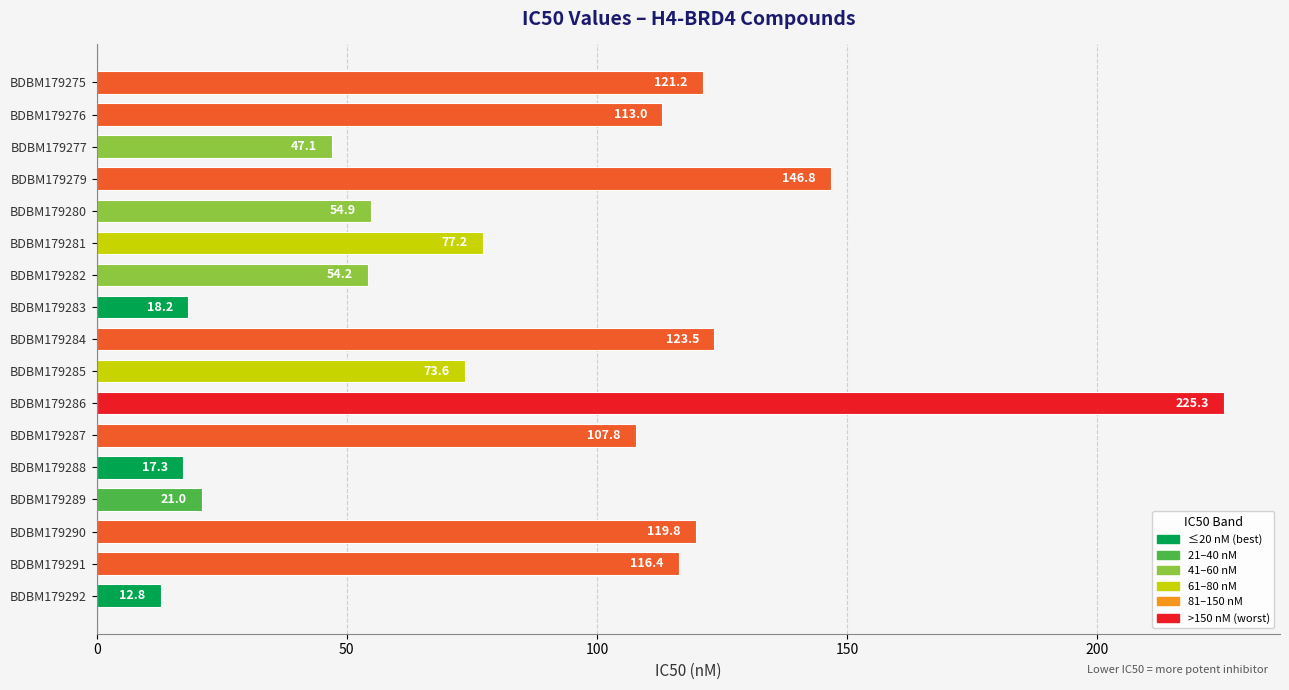

What is the value of the 13th bar from the top?

17.3